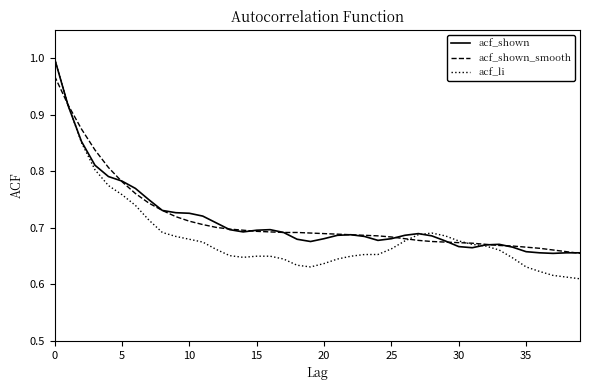

Which category has the highest value in the acf_shown series?

0